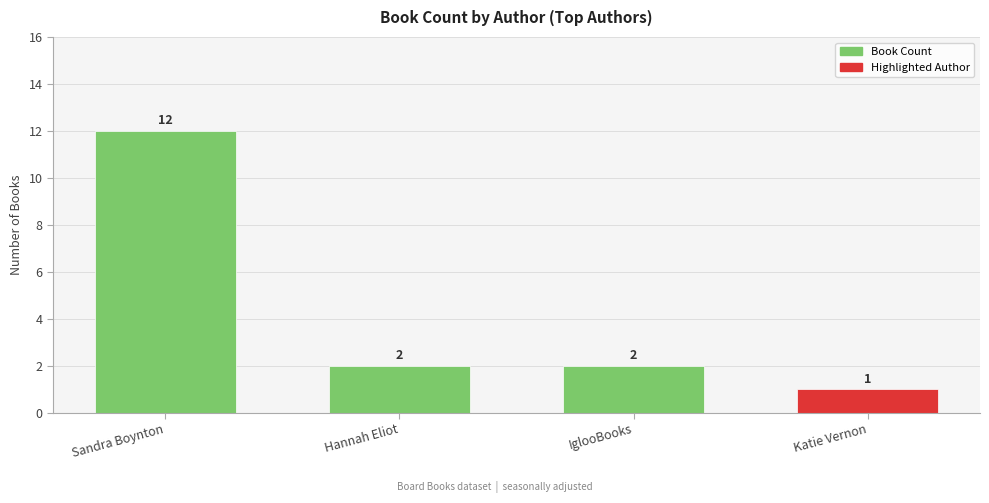

Reading left to right, transcribe all the data shown in this chart.

12	2	2	1